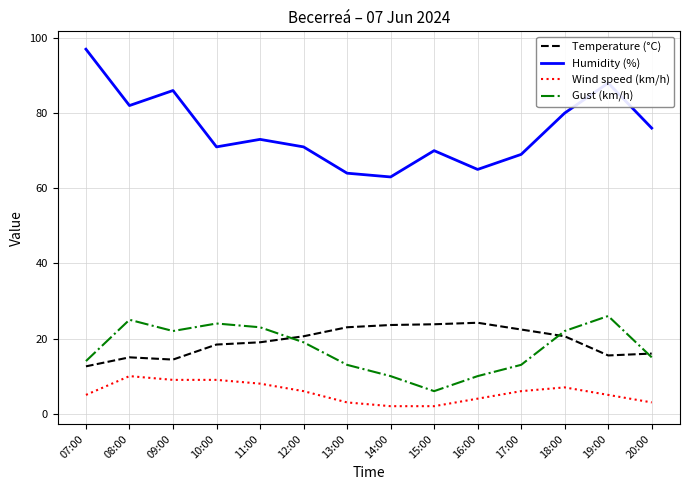

At which label does Gust (km/h) first exceed 19?

08:00